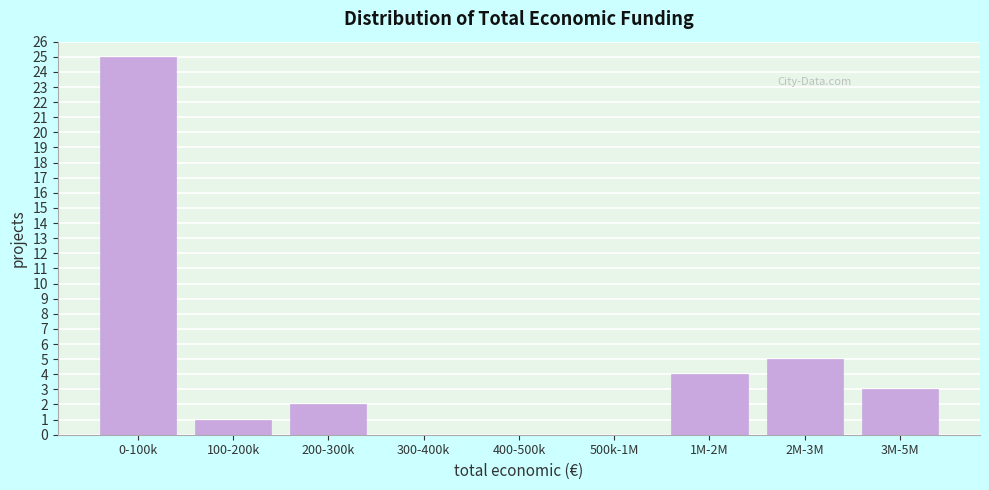

Reading left to right, list all the values displayed in this chart.

0-100k=25	100-200k=1	200-300k=2	300-400k=0	400-500k=0	500k-1M=0	1M-2M=4	2M-3M=5	3M-5M=3